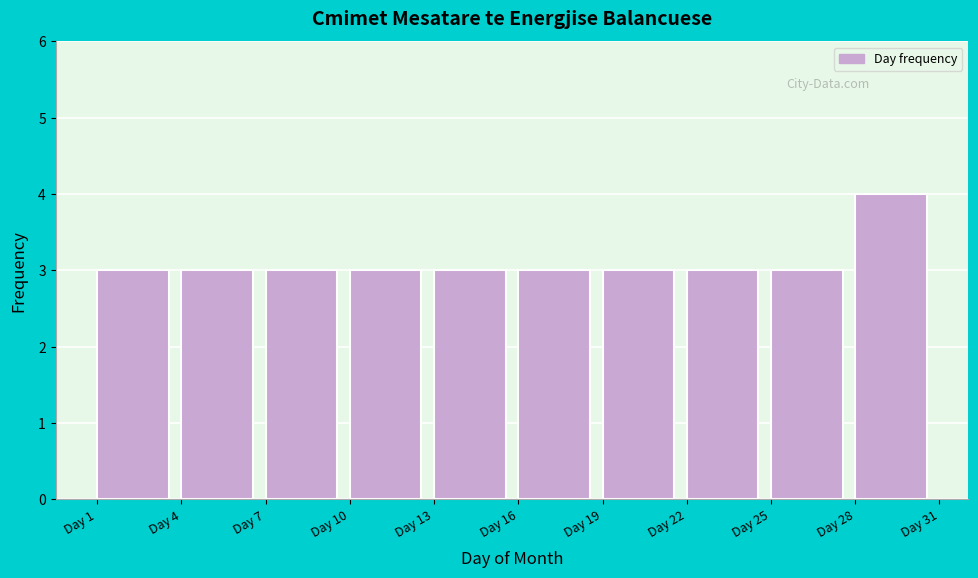

Reading left to right, transcribe this chart: for each bar, give the range it covers on the x-axis and its height. The values are not printed on the chart, so give them approximately, as read against the axis.

1 to 4: 3
4 to 7: 3
7 to 10: 3
10 to 13: 3
13 to 16: 3
16 to 19: 3
19 to 22: 3
22 to 25: 3
25 to 28: 3
28 to 31: 4